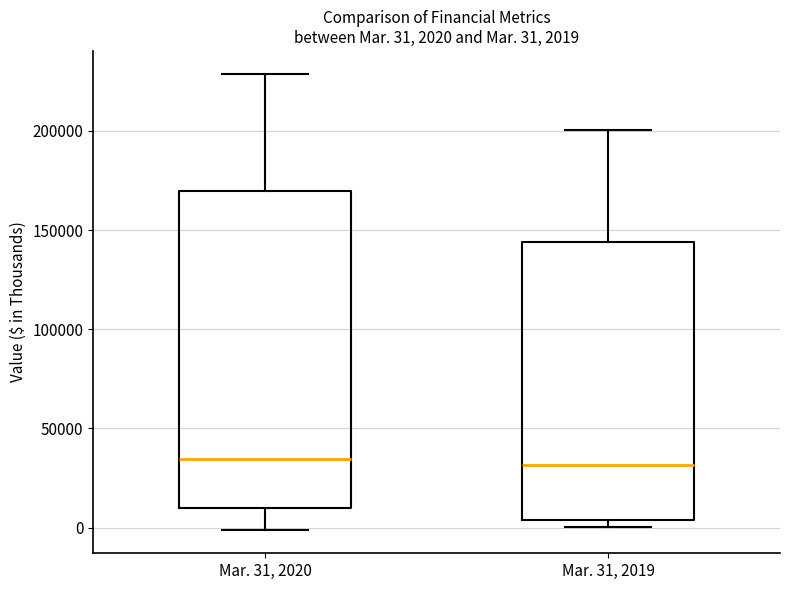

Which box is the tallest, from its lower edge to its upper edge?

Mar. 31, 2020